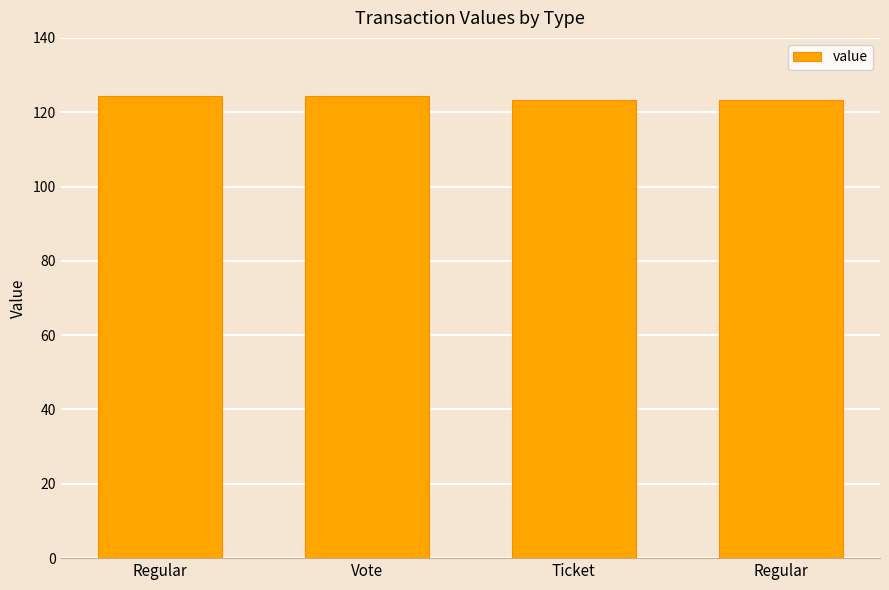

Are the bars horizontal?

No